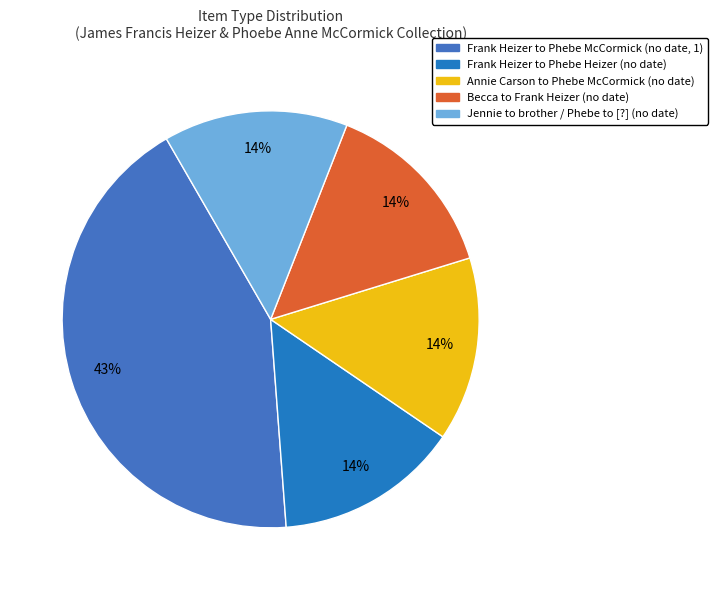

How much of the chart is everything except Becca to Frank Heizer (no date)?

85.7%